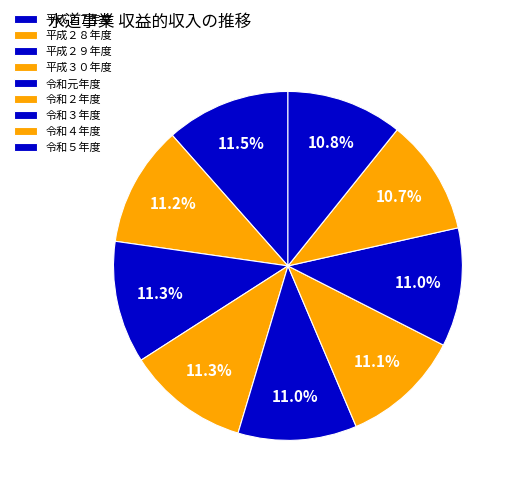

Rank the categories by value from highest to lowest.

平成２７年度, 平成２９年度, 平成３０年度, 平成２８年度, 令和２年度, 令和元年度, 令和３年度, 令和５年度, 令和４年度